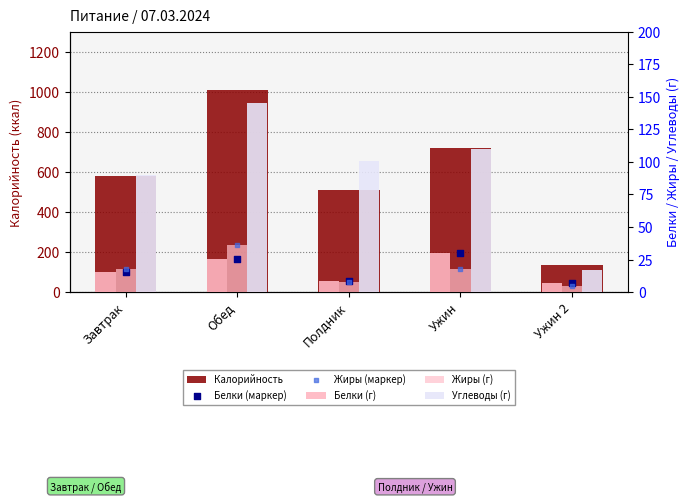

Which series reaches the maximum Y coordinate?

Калорийность